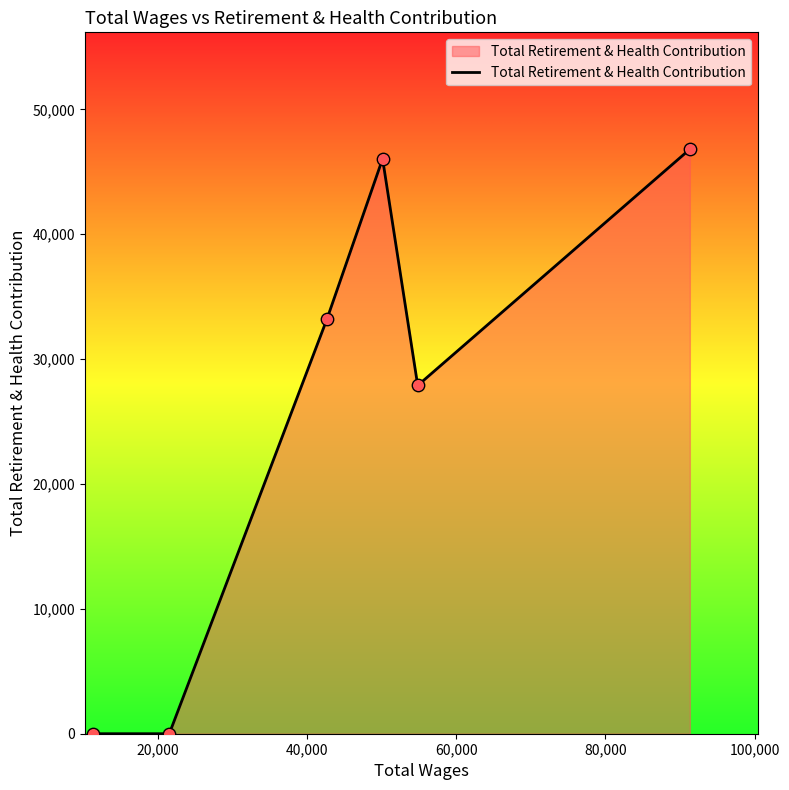

What is the greatest value displayed?

46812